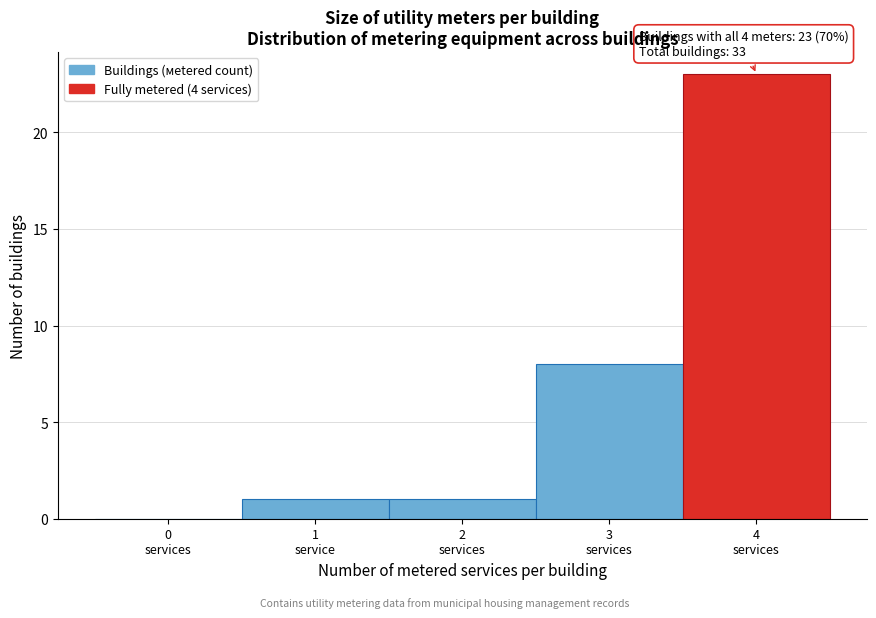

What is the maximum value shown in the chart?

23